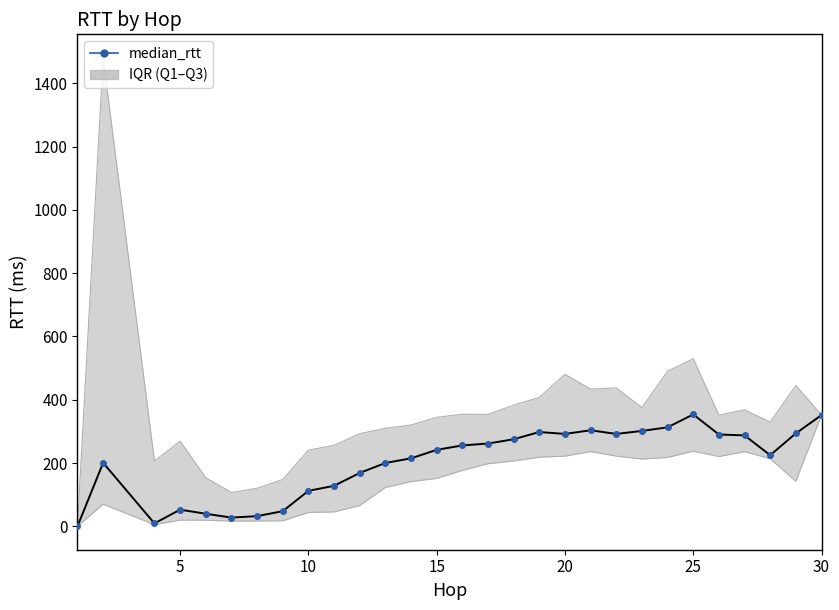

How many interior local peaks does the upper_quartile_rtt series have?

8